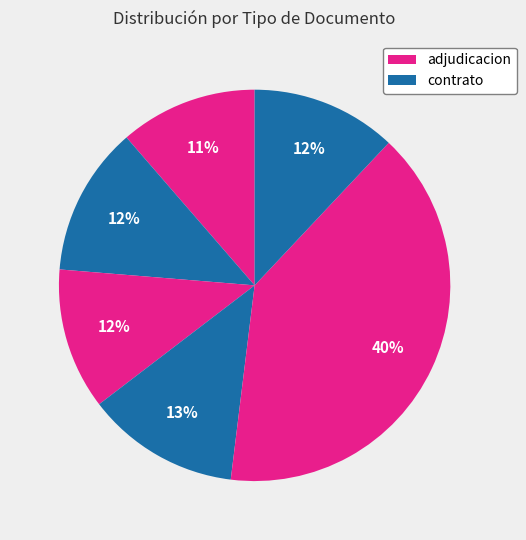

To the nearest percent, what is the difference between the largest and smallest slice percentages?

29%